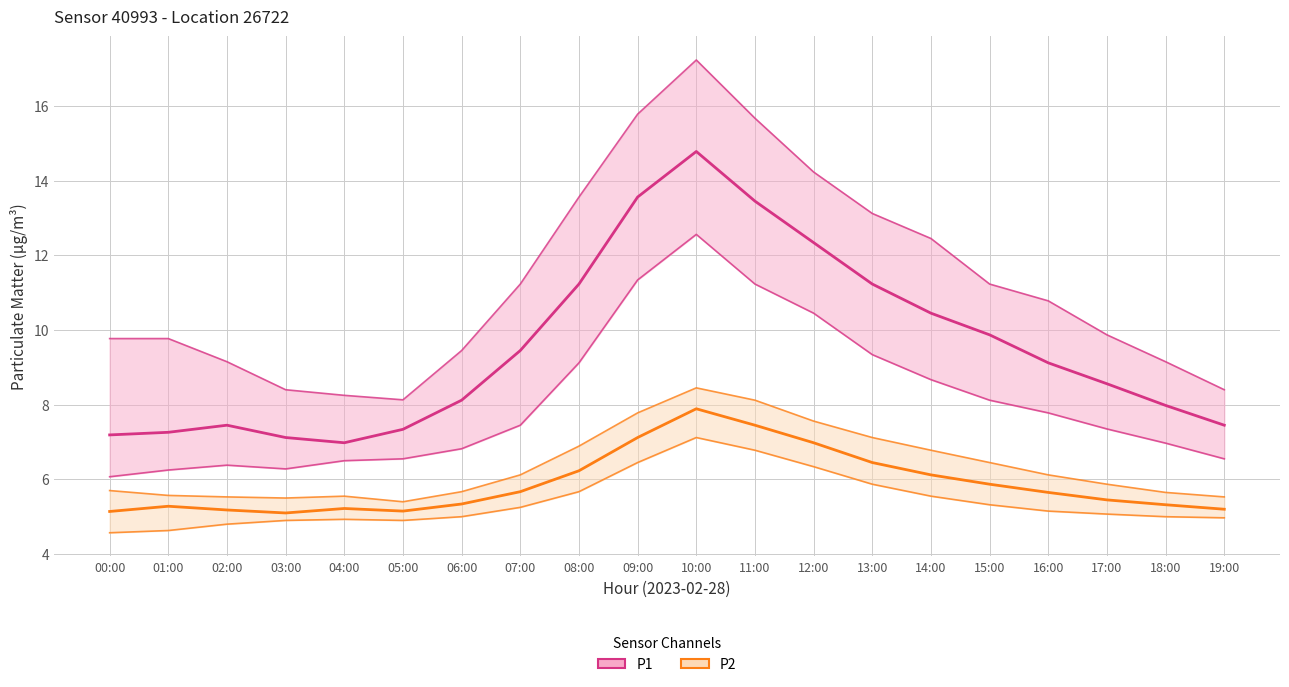

Does the chart have visible grid lines?

Yes